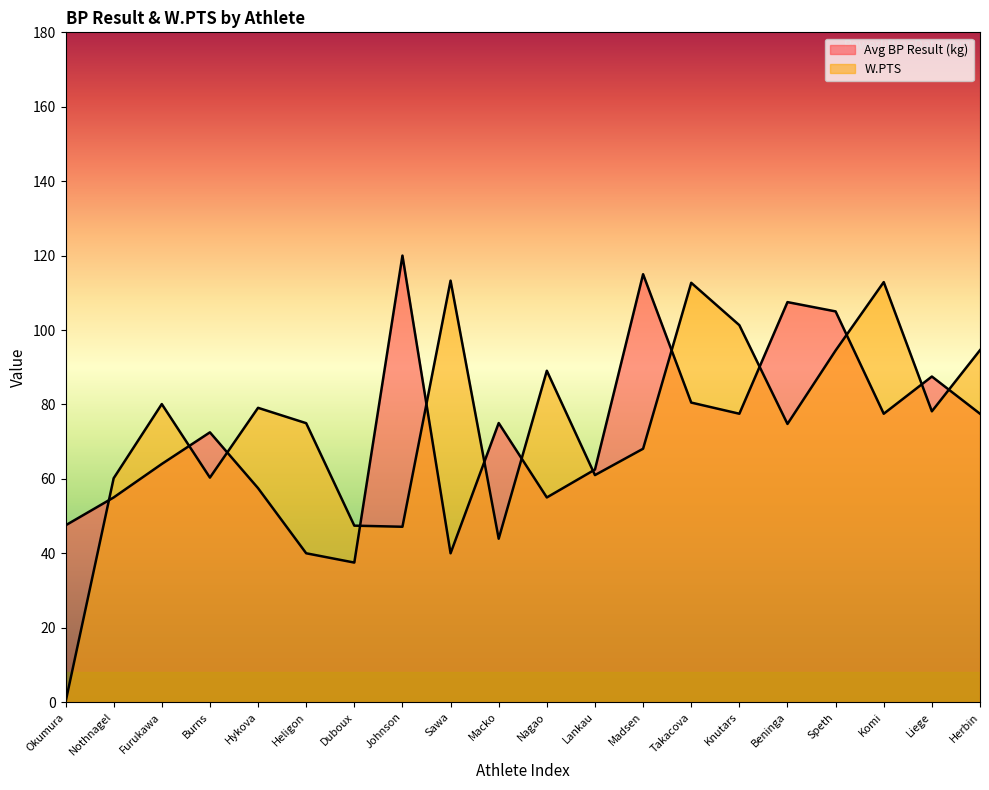

Reading left to right, extract all data points from this chart.

Avg BP Result (kg): Okumura=47.5	Nothnagel=55.0	Furukawa=64.0	Burns=72.5	Hykova=57.5	Heligon=40.0	Duboux=37.5	Johnson=120.0	Sawa=40.0	Macko=75.0	Nagao=55.0	Lankau=62.5	Madsen=115.0	Takacova=80.5	Knutars=77.5	Beninga=107.5	Speth=105.0	Komi=77.5	Liege=87.5	Herbin=77.5
W.PTS: Okumura=0.0	Nothnagel=60.2	Furukawa=80.1	Burns=60.3	Hykova=79.1	Heligon=75.0	Duboux=47.4	Johnson=47.1	Sawa=113.3	Macko=43.9	Nagao=89.1	Lankau=61.0	Madsen=68.1	Takacova=112.7	Knutars=101.3	Beninga=74.8	Speth=94.5	Komi=112.9	Liege=78.2	Herbin=94.6